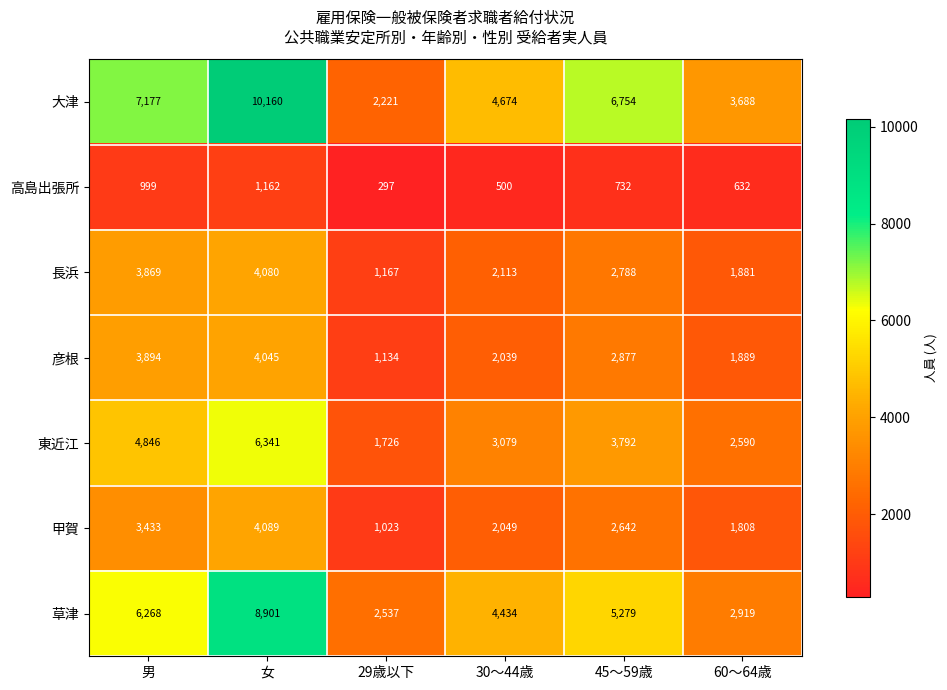

Is it true that 長浜 equals 2113 at 30～44歳?

True